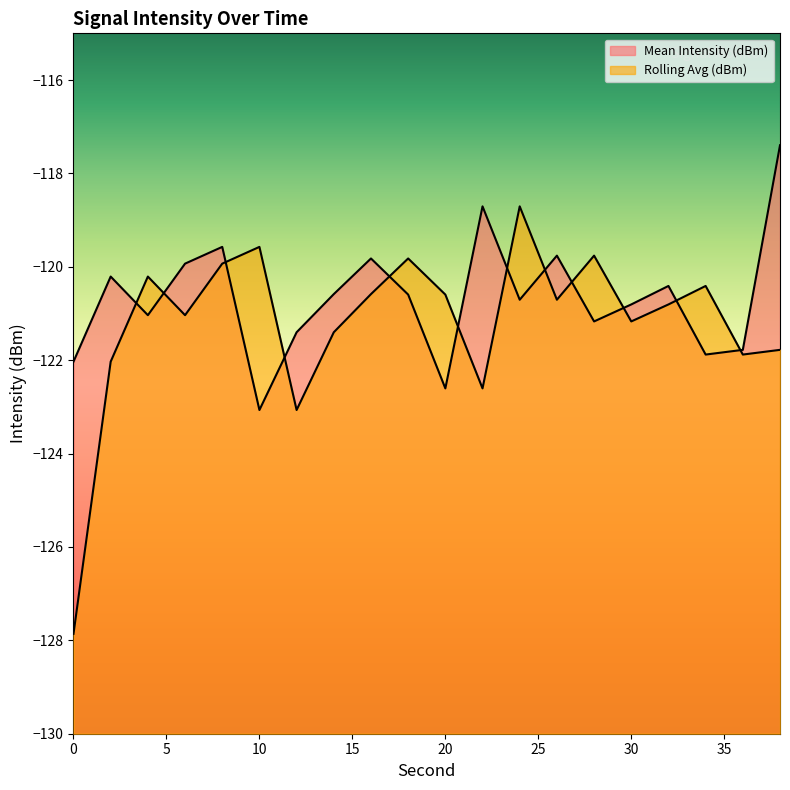

Where do Mean Intensity (dBm) and Rolling Avg (dBm) first cross each other?

2 and 4